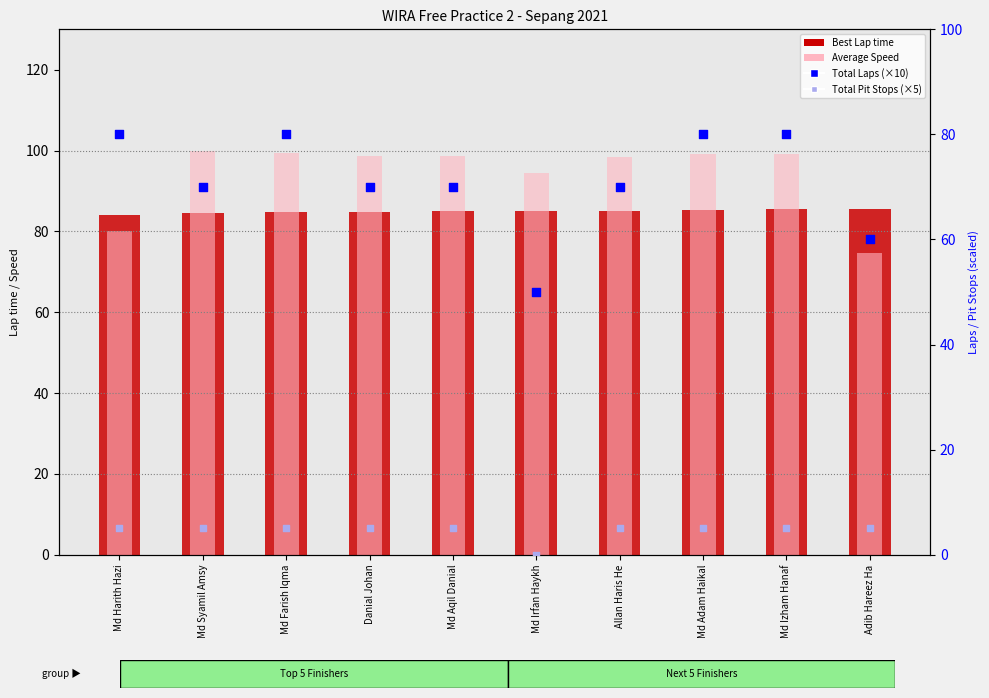

At which category is the sum across all series the highest?

Md Izham Hanaf